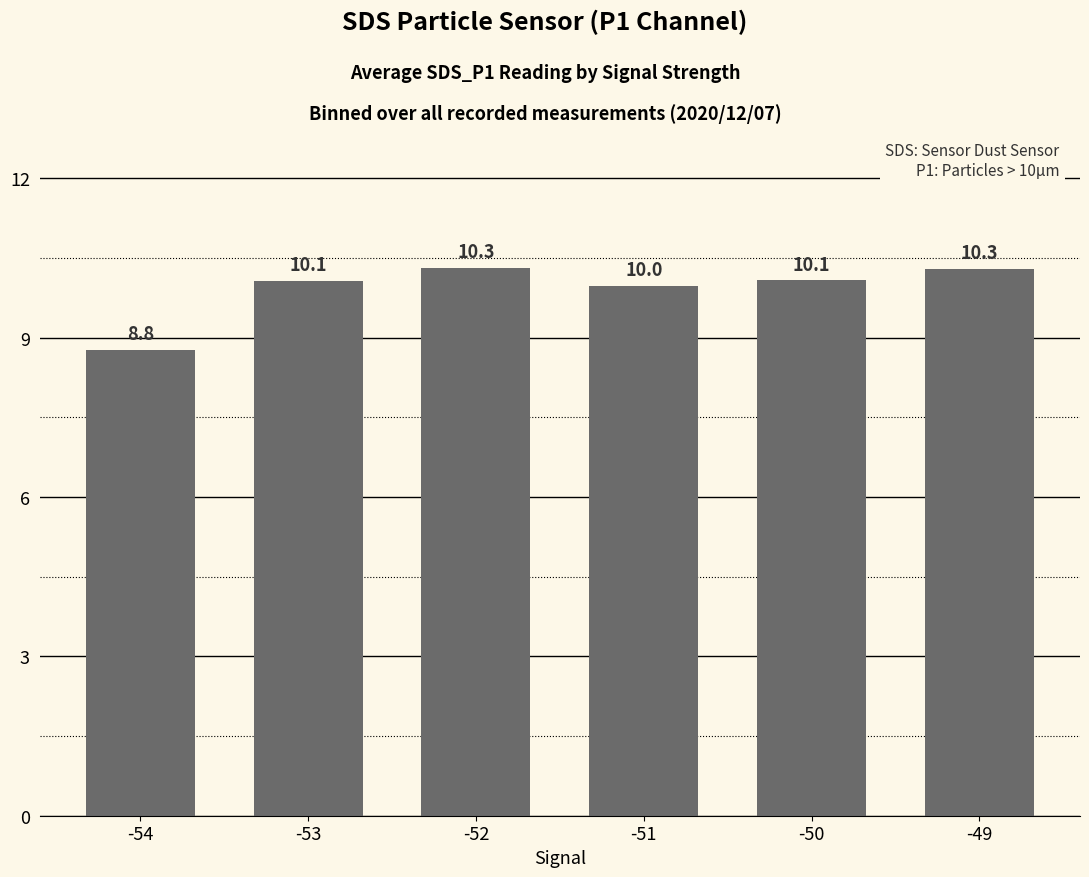

What is the change in value from -51 to -49?

+0.3